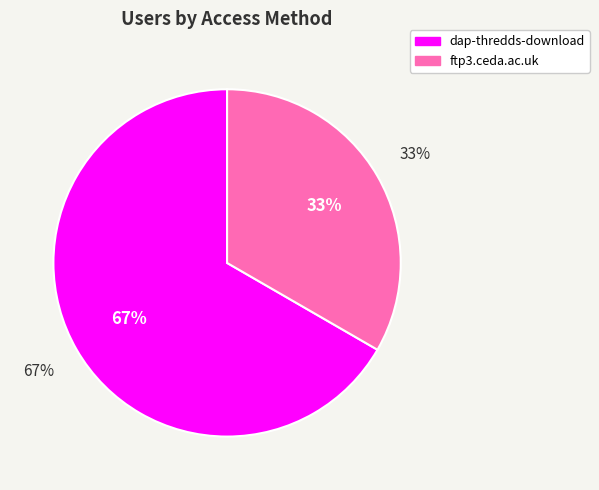

How many segments does this pie chart have?

2